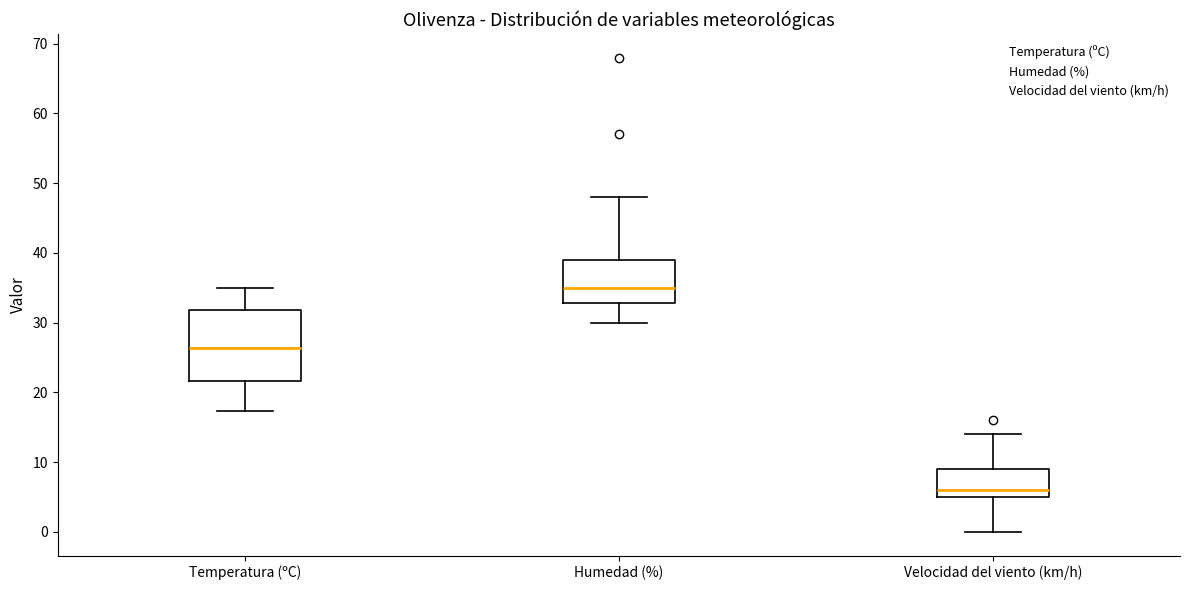

Where is the upper edge of the box for Velocidad del viento (km/h) on the y-axis? The values are not printed on the chart, so give them approximately, as read against the axis.

9